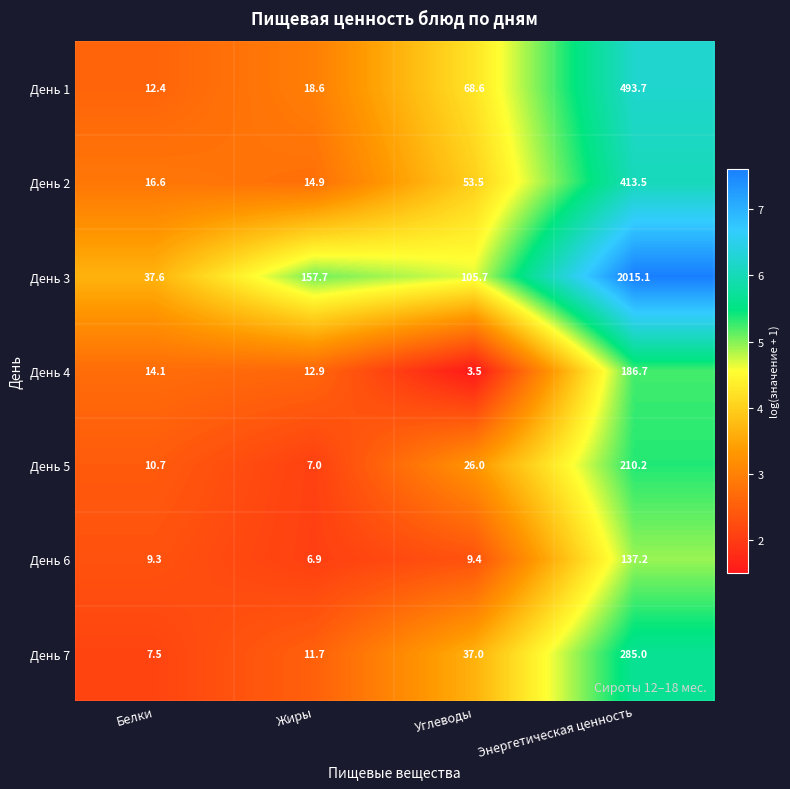

Reading left to right, what are all the values shown in this chart?

День 1: Белки=12.4	Жиры=18.6	Углеводы=68.6	Энергетическая ценность=493.7
День 2: Белки=16.6	Жиры=14.9	Углеводы=53.5	Энергетическая ценность=413.5
День 3: Белки=37.6	Жиры=157.7	Углеводы=105.7	Энергетическая ценность=2015.1
День 4: Белки=14.1	Жиры=12.9	Углеводы=3.5	Энергетическая ценность=186.7
День 5: Белки=10.7	Жиры=7.0	Углеводы=26.0	Энергетическая ценность=210.2
День 6: Белки=9.3	Жиры=6.9	Углеводы=9.4	Энергетическая ценность=137.2
День 7: Белки=7.5	Жиры=11.7	Углеводы=37.0	Энергетическая ценность=285.0